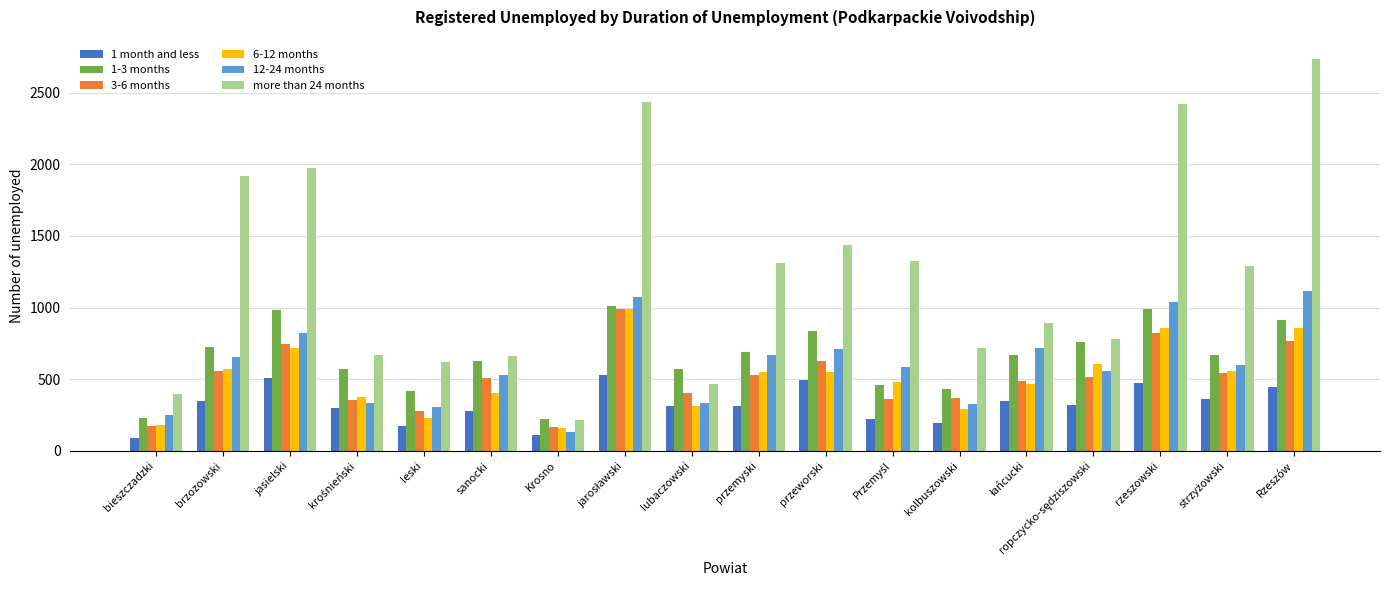

What is the minimum value for 12-24 months?

131